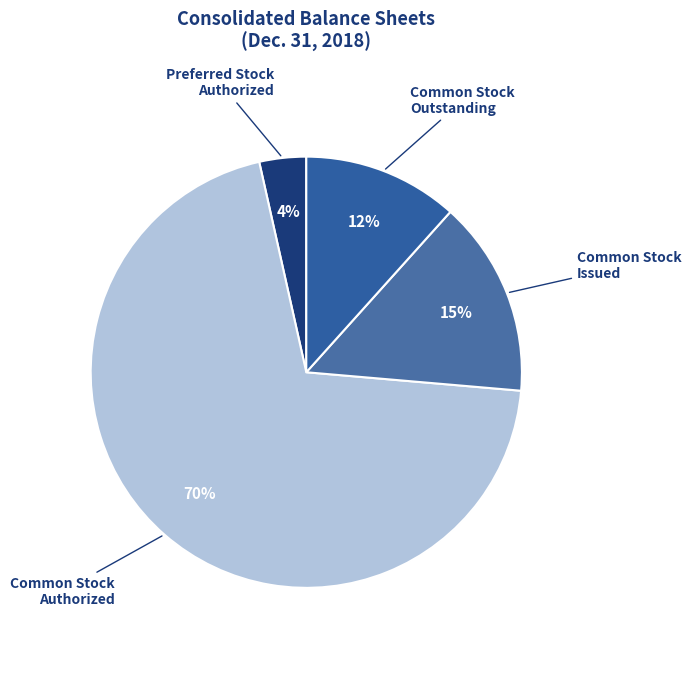

What is the smallest slice in the pie chart?

Preferred Stock
Authorized